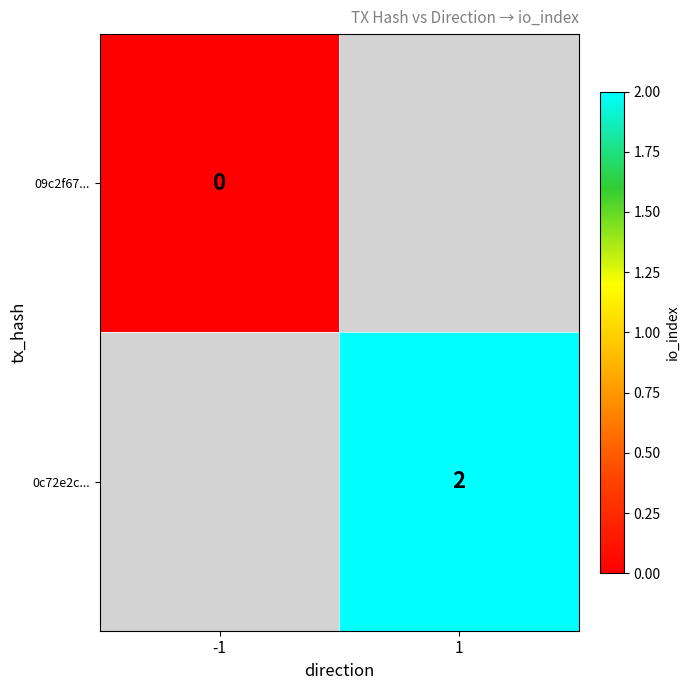

Is the value of 0c72e2c... at 1 greater than the value of 09c2f67... at -1?

Yes